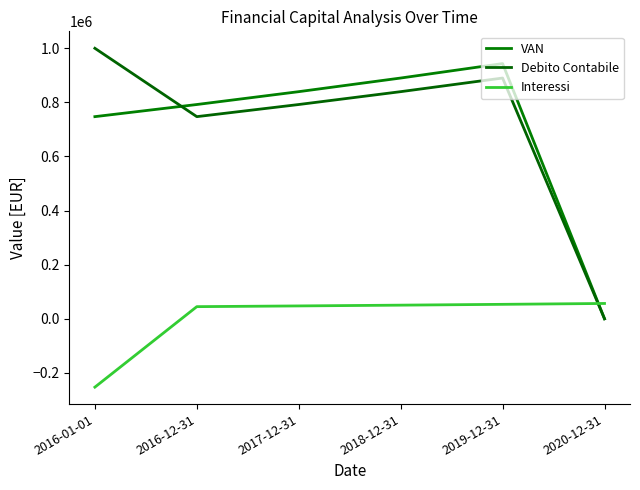

What is the difference between the highest and lowest values at 2016-01-01?

1252741.8